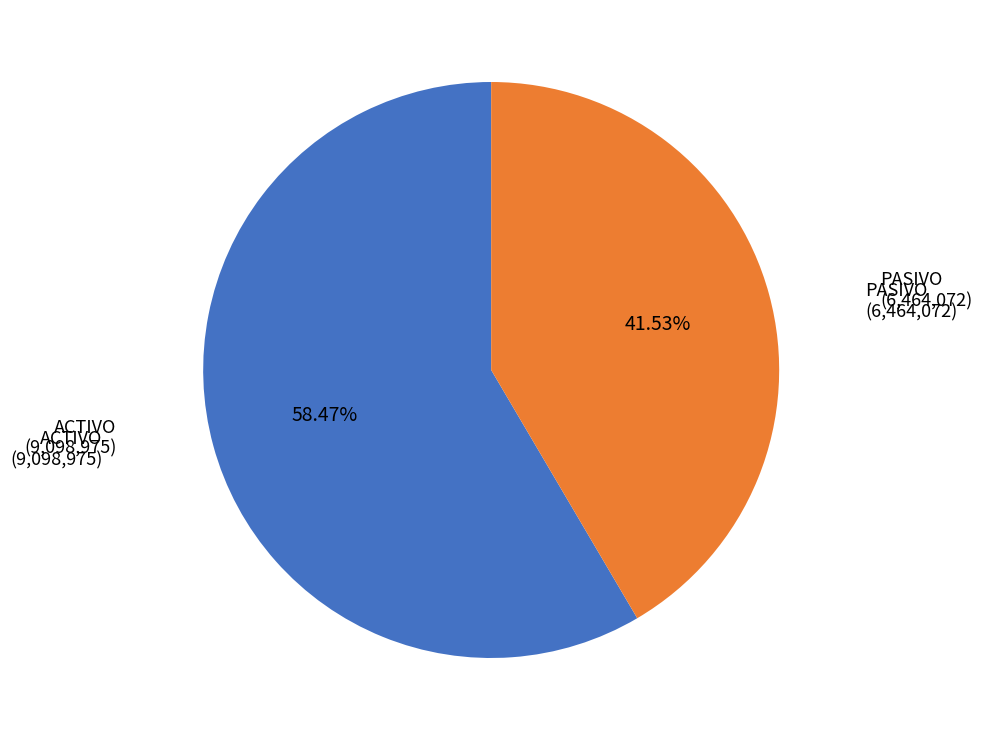

Is there any slice that represents more than half of the pie?

Yes